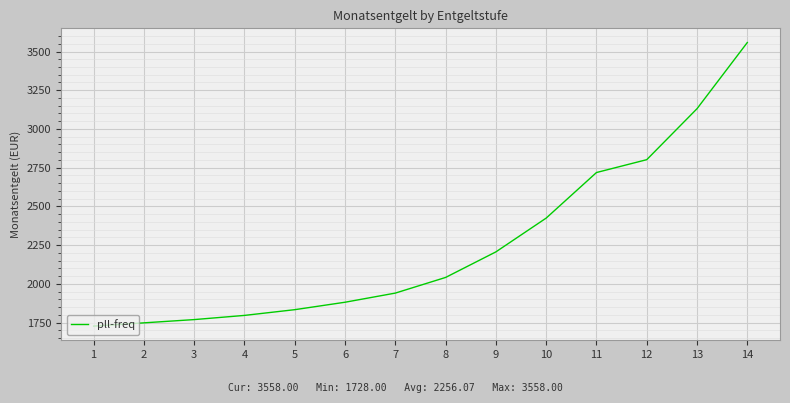

What value does the data have at 14, to the nearest 100?

3600